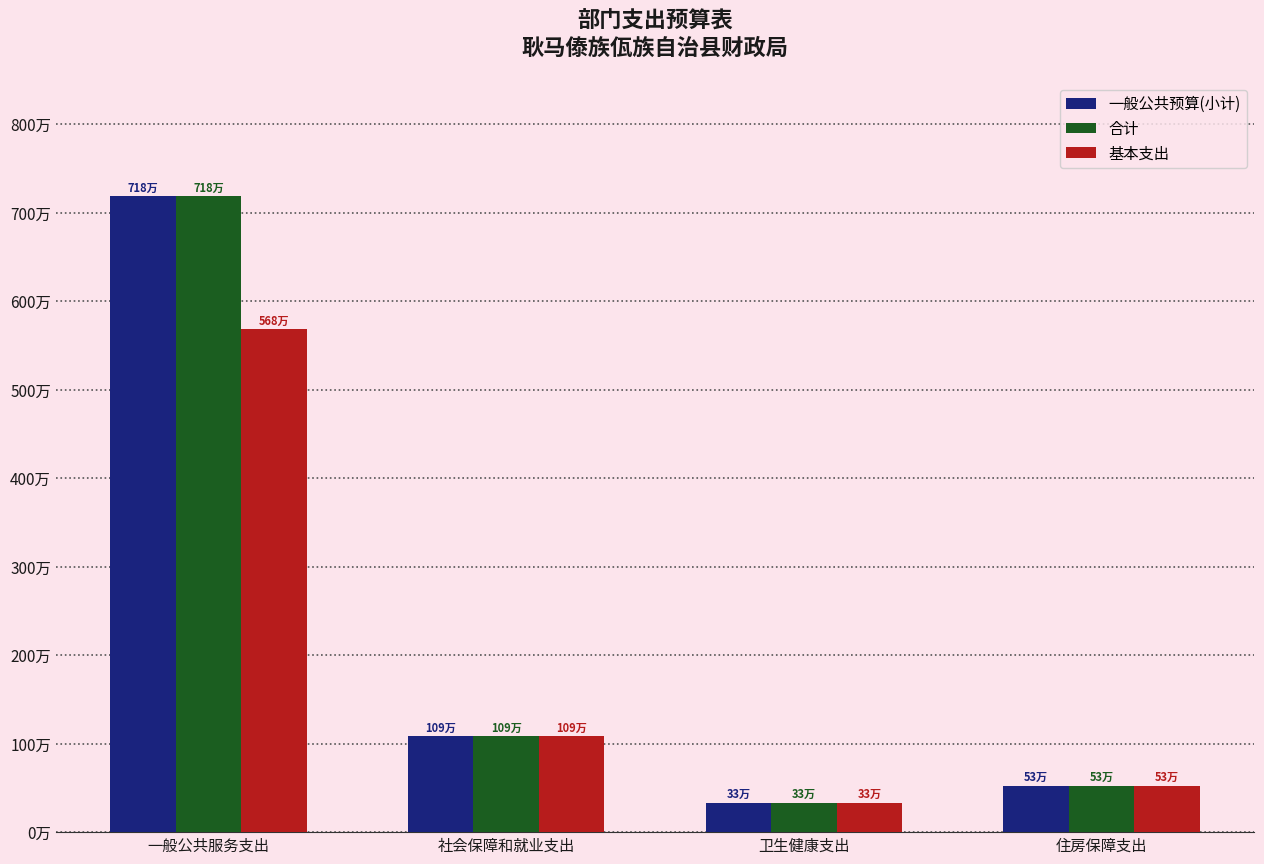

What is the difference between the maximum and minimum values in the 合计 series?

6849828.2